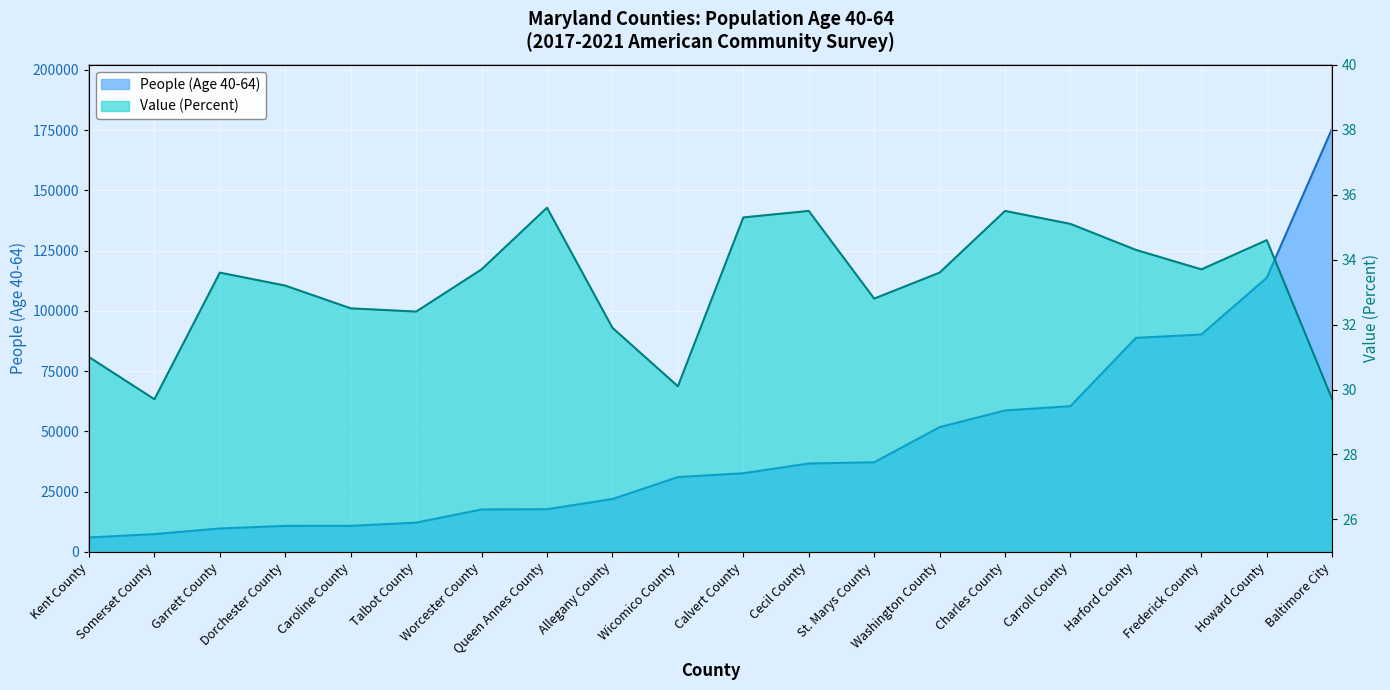

What is the average value of the Value (Percent) series?

33.2